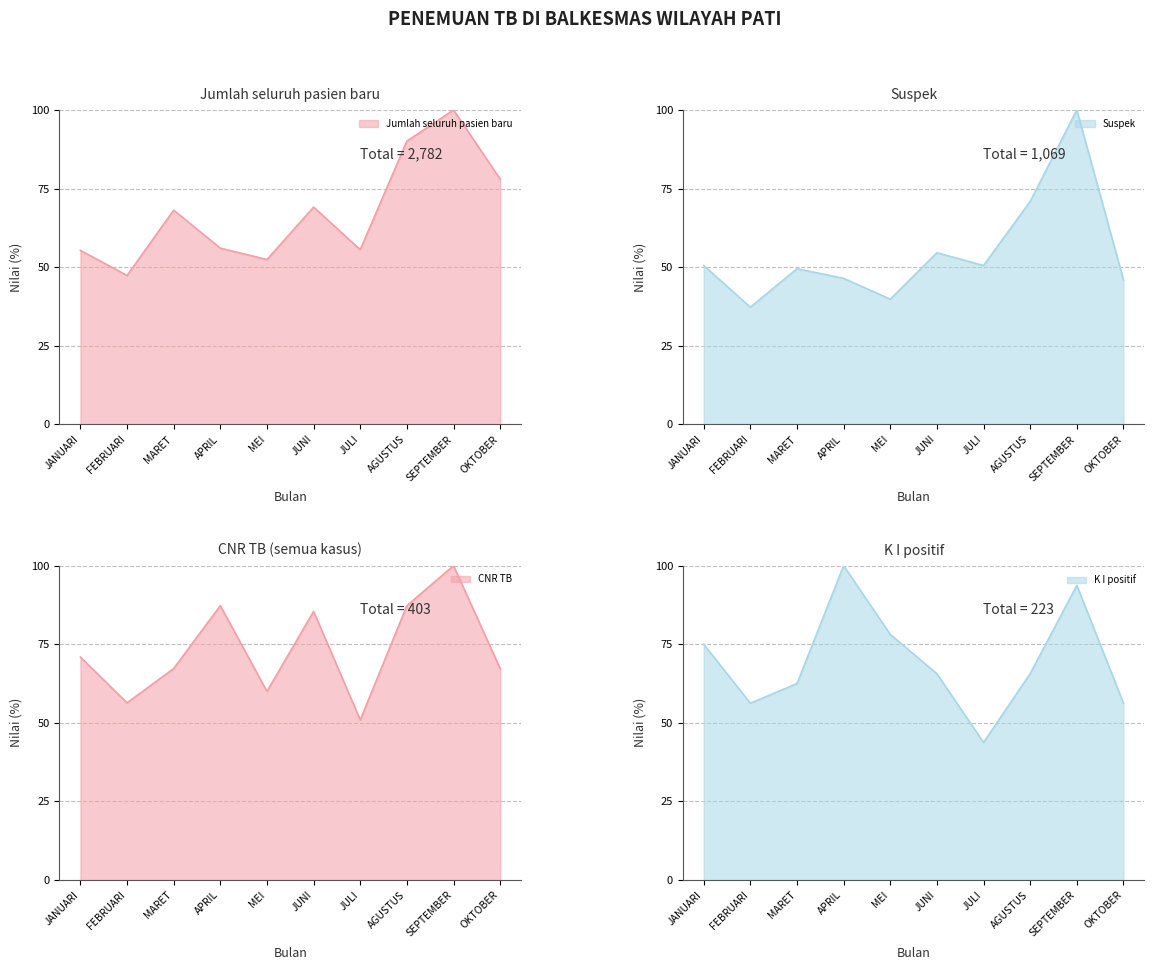

How many data points in CNR TB are above 70?

5